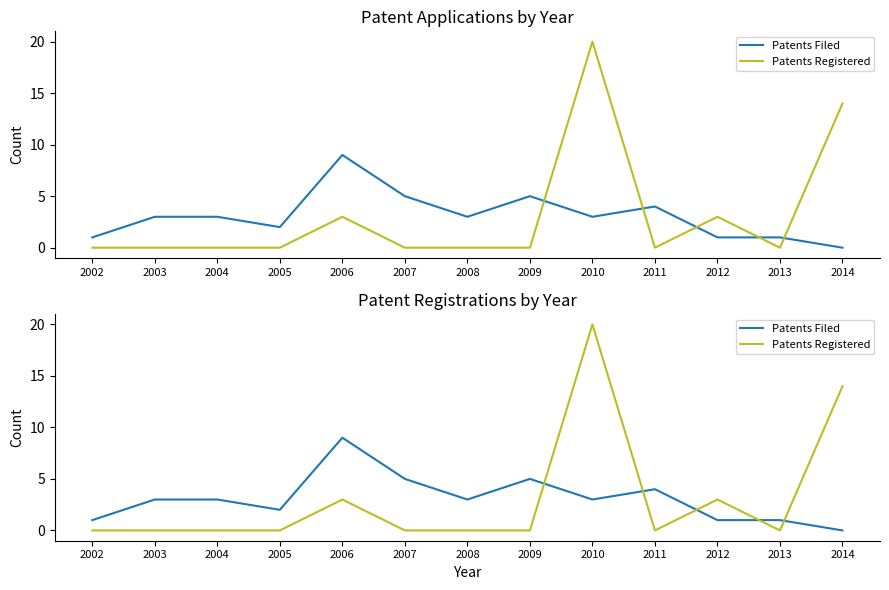

Reading left to right, extract all data points from this chart.

Patents Filed: 2002=1	2003=3	2004=3	2005=2	2006=9	2007=5	2008=3	2009=5	2010=3	2011=4	2012=1	2013=1	2014=0
Patents Registered: 2002=0	2003=0	2004=0	2005=0	2006=3	2007=0	2008=0	2009=0	2010=20	2011=0	2012=3	2013=0	2014=14